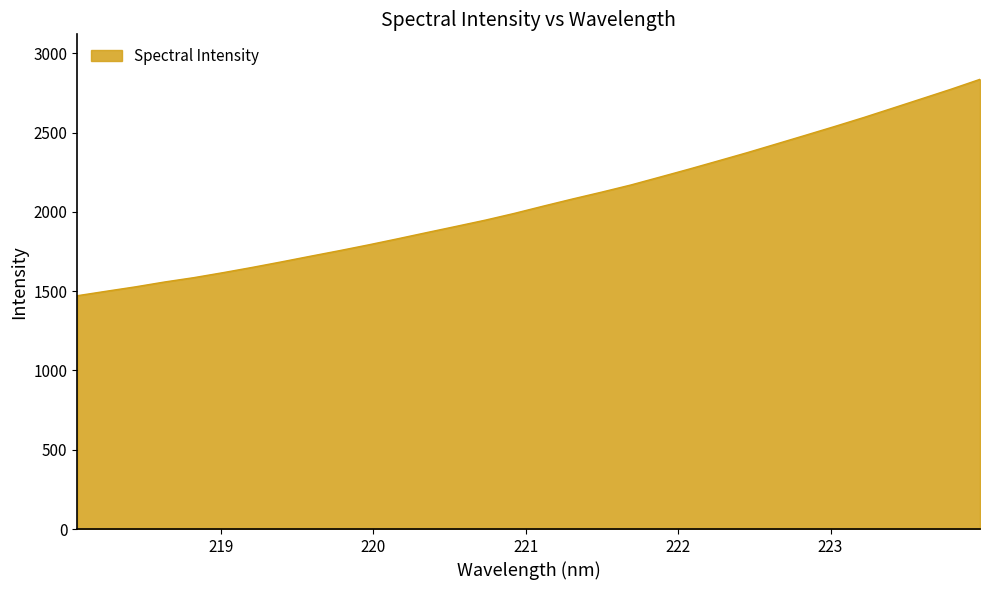

What is the minimum value shown in the chart?

1471.5